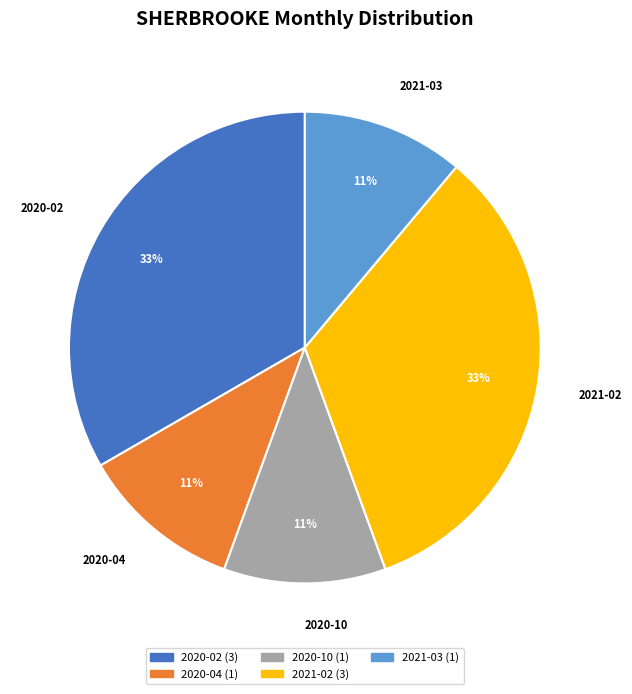

How many segments does this pie chart have?

5